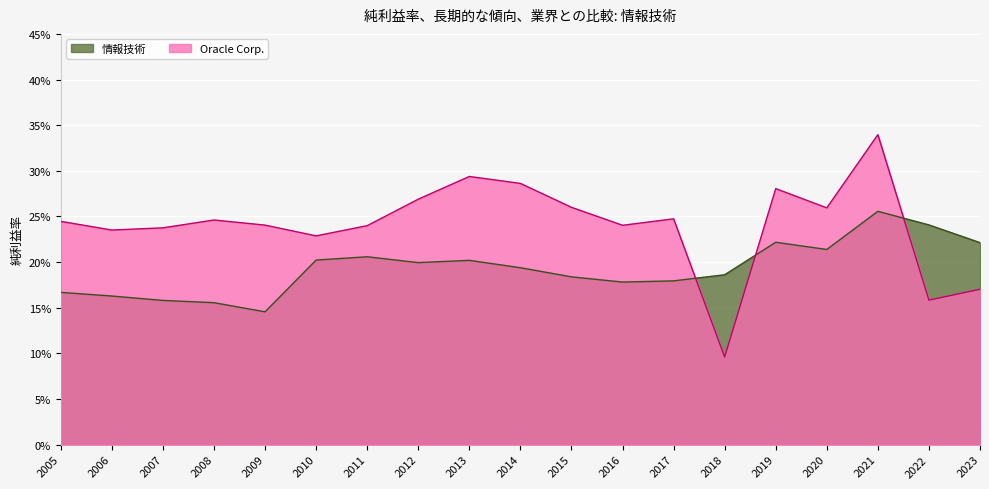

Between 2010 and 2006, which series saw the biggest shift?

情報技術